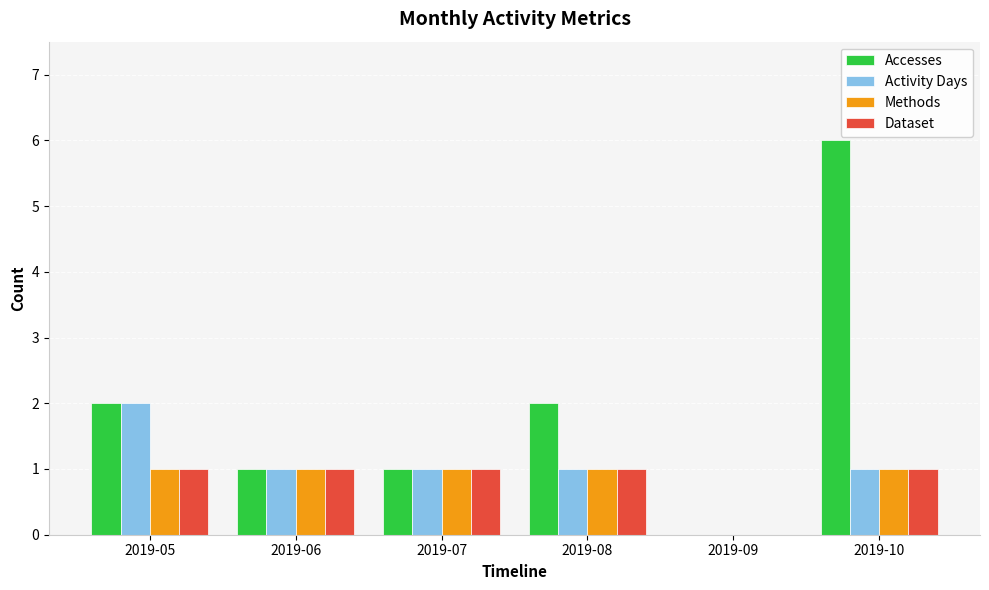

Reading left to right, transcribe all the data shown in this chart.

Accesses: 2	1	1	2	0	6
Activity Days: 2	1	1	1	0	1
Methods: 1	1	1	1	0	1
Dataset: 1	1	1	1	0	1